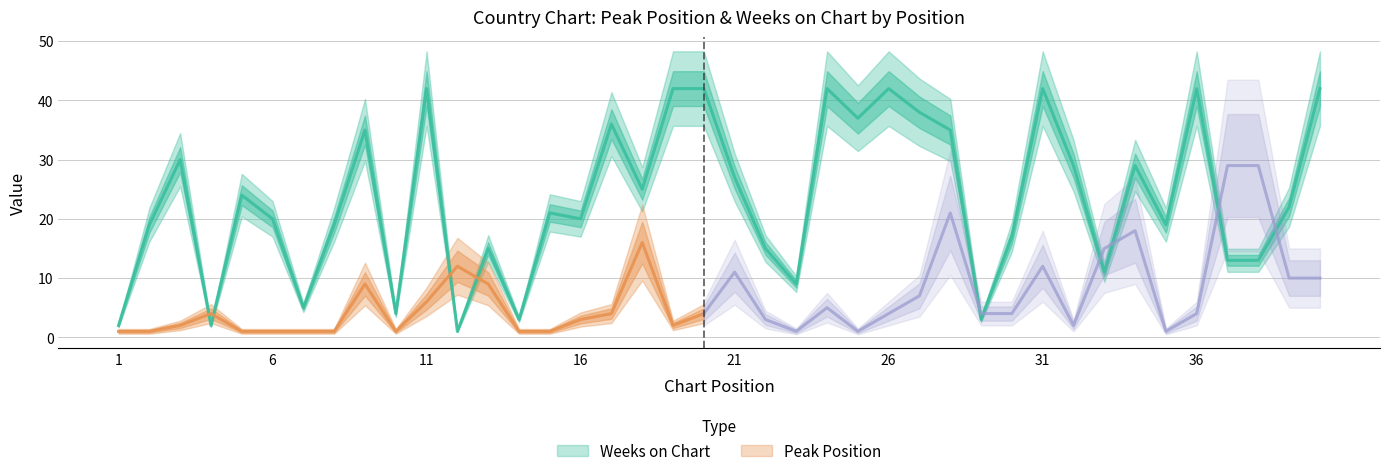

What is the sum of the values at 11 and 36?

84